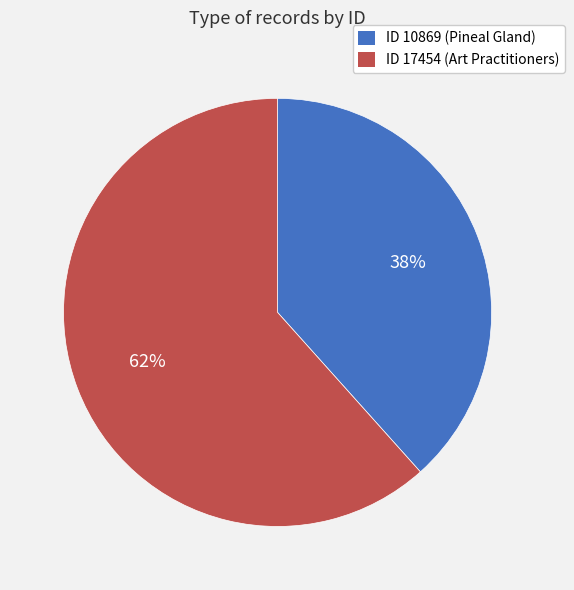

How many segments does this pie chart have?

2